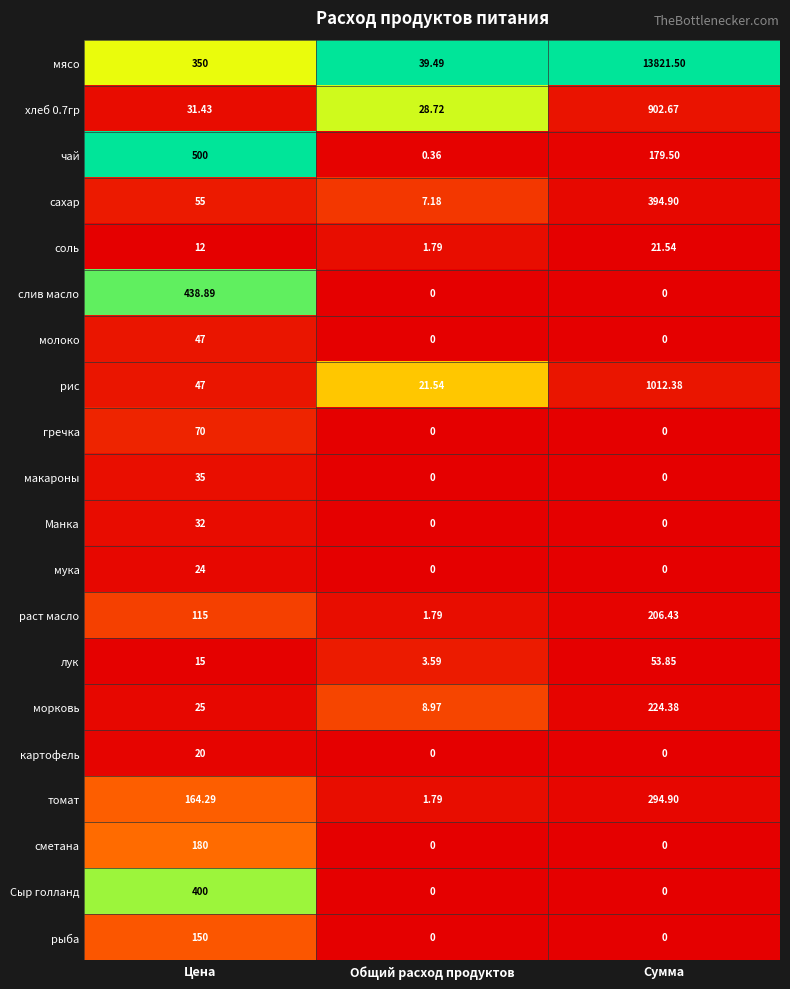

How many categories are shown in the chart?

3